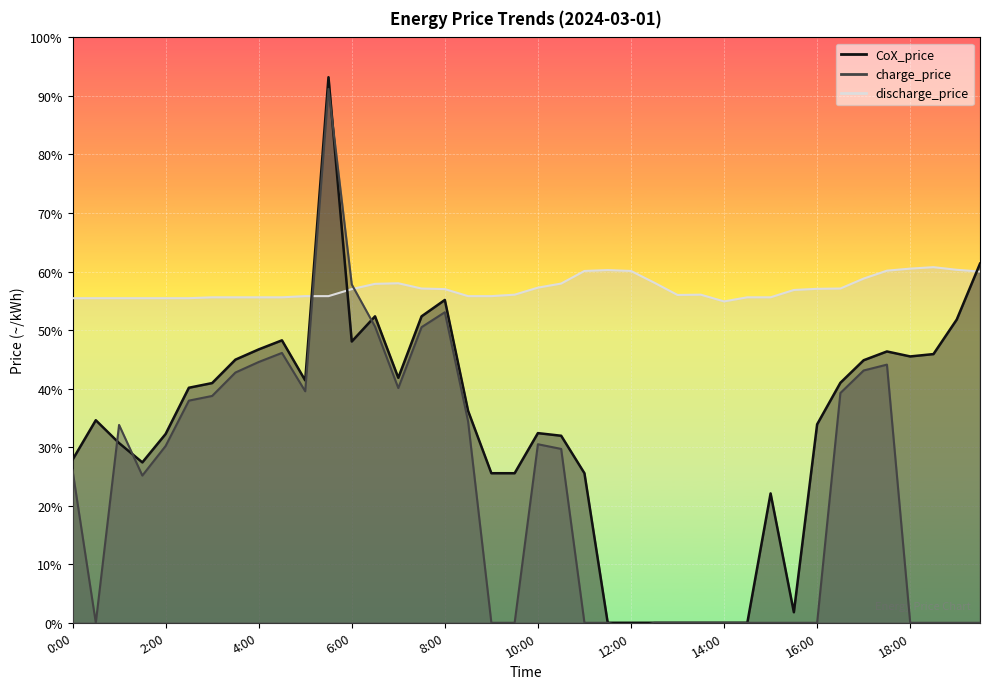

The value of CoX_price at 17:00 is 14.6. True or false?

False